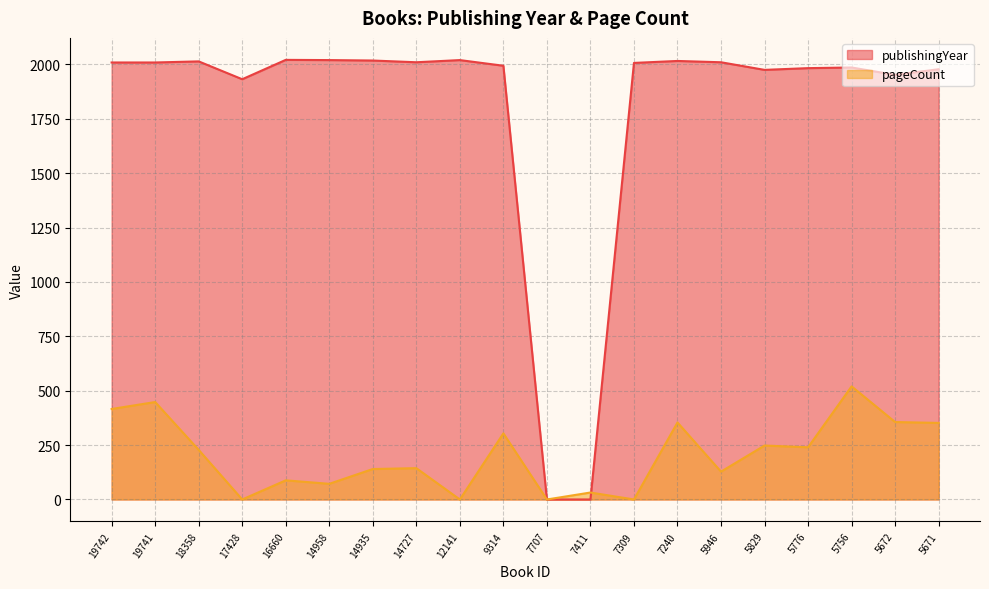

Where is the first local maximum for pageCount?

19741